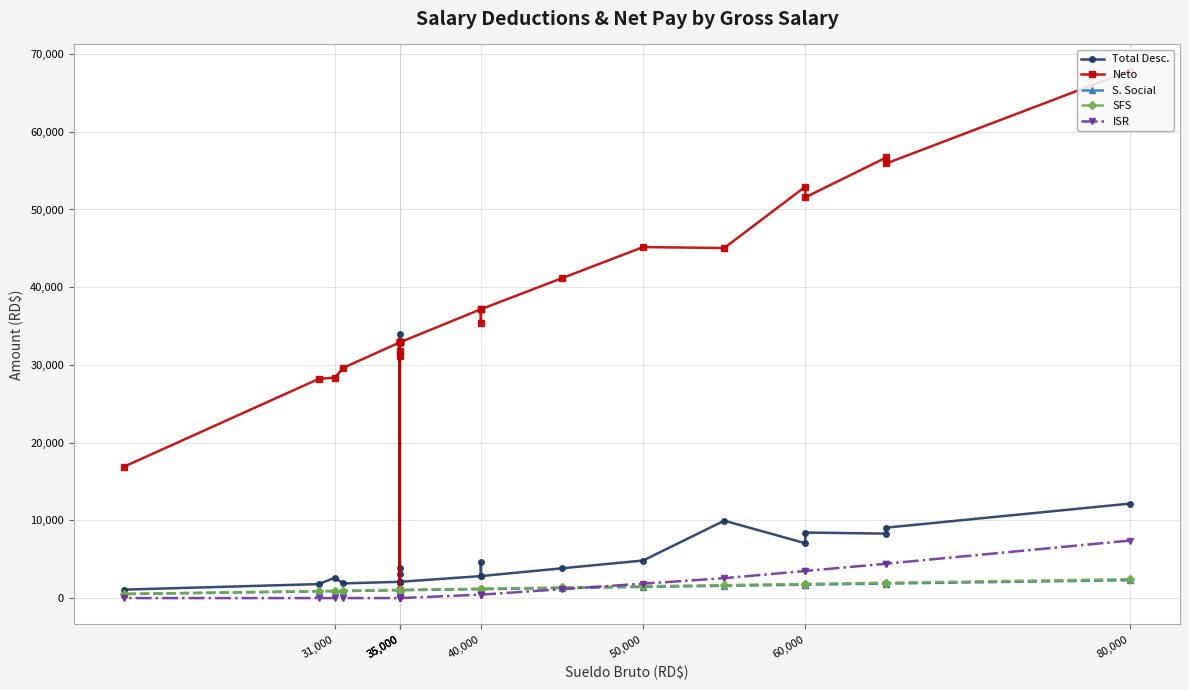

How many distinct data groups are displayed?

5